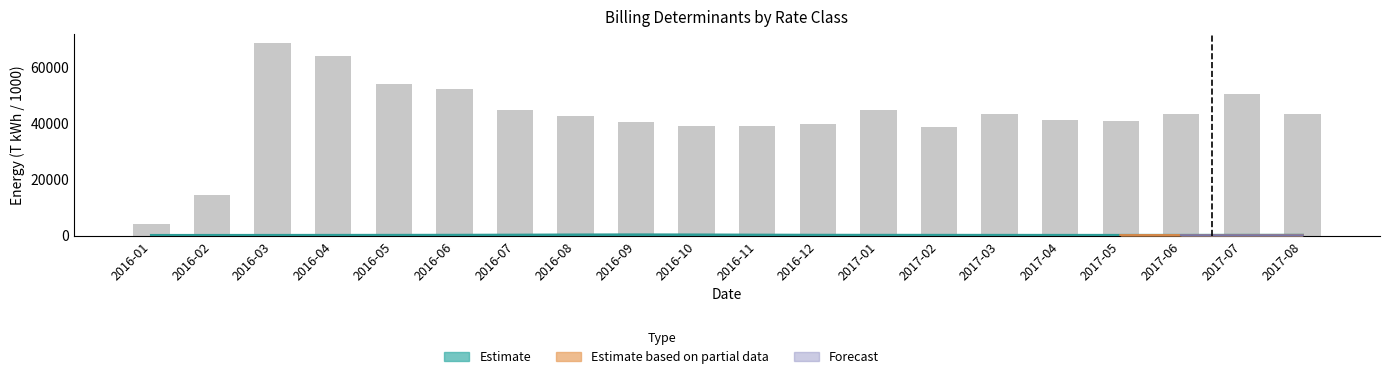

Which category has the lowest value across all series?

2016-01